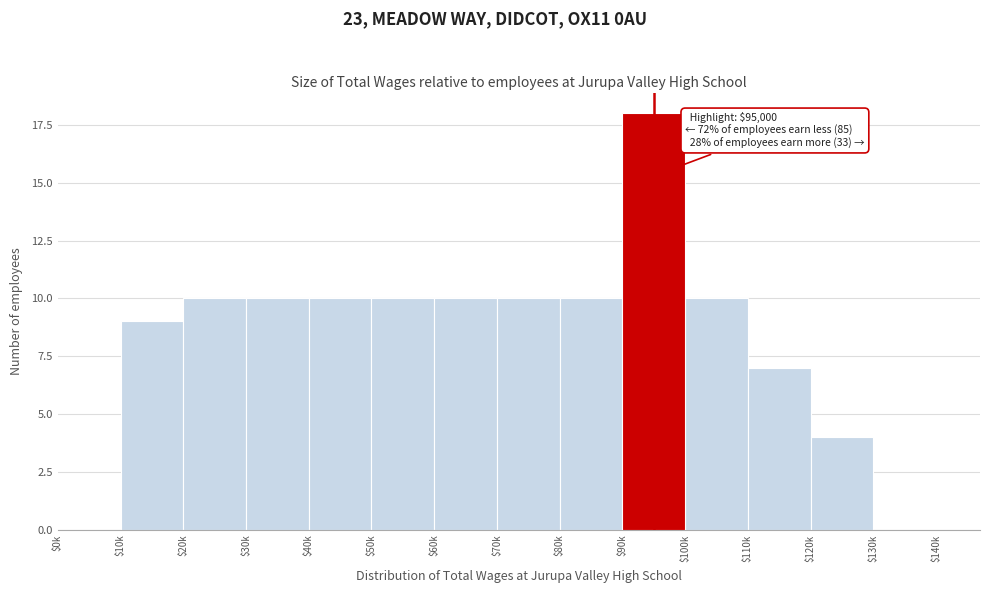

What is the greatest value displayed?

18